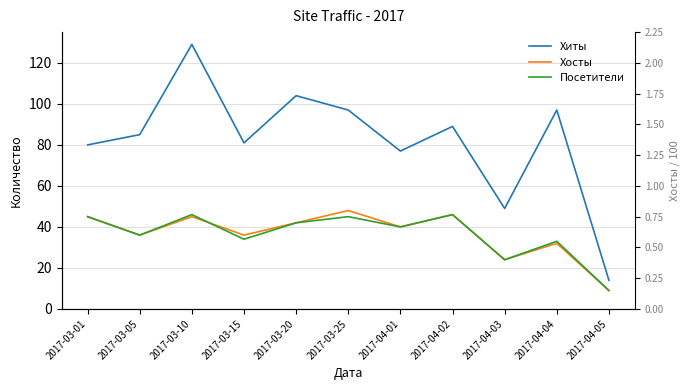

The value of Хосты at 2017-03-01 is 15. True or false?

False